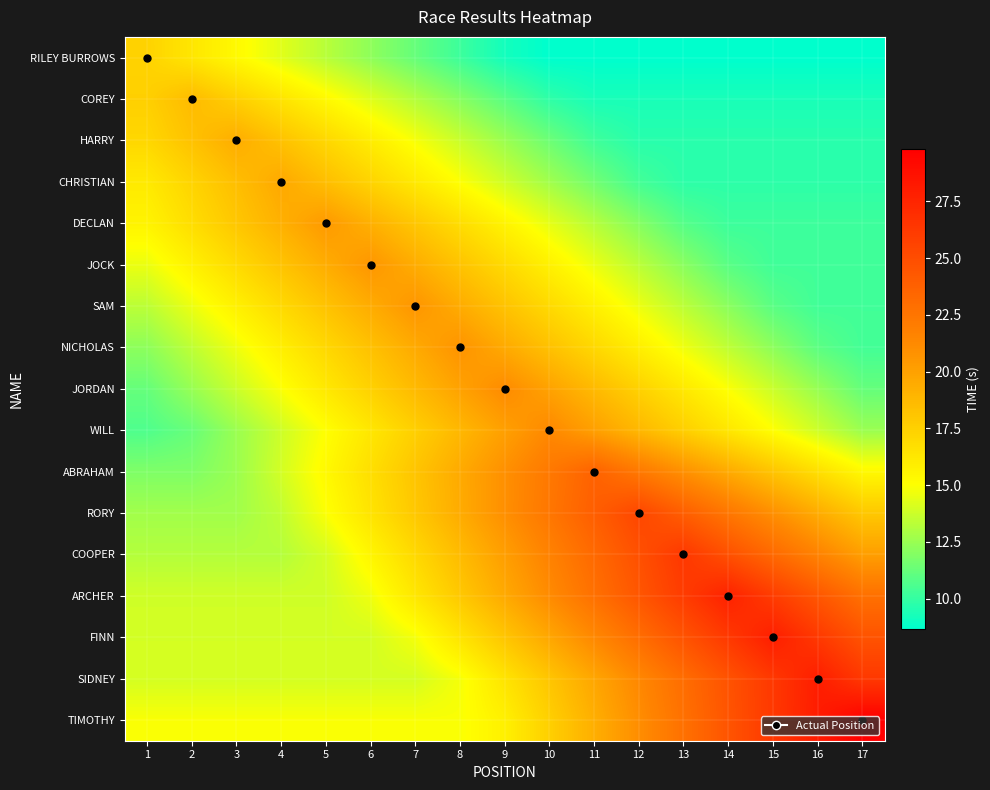

Reading left to right, what are all the values shown in this chart?

RILEY BURROWS: 1=17.4	2=16.3	3=15.3	4=14.3	5=13.3	6=12.2	7=11.2	8=10.2	9=9.2	10=8.7	11=8.7	12=8.7	13=8.7	14=8.7	15=8.7	16=8.7	17=8.7
COREY: 1=17.5	2=18.6	3=17.5	4=16.4	5=15.3	6=14.2	7=13.2	8=12.1	9=11.0	10=9.9	11=9.3	12=9.3	13=9.3	14=9.3	15=9.3	16=9.3	17=9.3
HARRY: 1=17.1	2=18.3	3=19.4	4=18.3	5=17.1	6=16.0	7=14.8	8=13.7	9=12.6	10=11.4	11=10.3	12=9.7	13=9.7	14=9.7	15=9.7	16=9.7	17=9.7
CHRISTIAN: 1=16.1	2=17.3	3=18.5	4=19.6	5=18.5	6=17.3	7=16.1	8=15.0	9=13.8	10=12.7	11=11.5	12=10.4	13=9.8	14=9.8	15=9.8	16=9.8	17=9.8
DECLAN: 1=15.6	2=16.8	3=18.0	4=19.2	5=20.4	6=19.2	7=18.0	8=16.8	9=15.6	10=14.4	11=13.2	12=12.0	13=10.8	14=10.2	15=10.2	16=10.2	17=10.2
JOCK: 1=14.5	2=15.8	3=17.0	4=18.2	5=19.4	6=20.6	7=19.4	8=18.2	9=17.0	10=15.8	11=14.5	12=13.3	13=12.1	14=10.9	15=10.3	16=10.3	17=10.3
SAM: 1=13.4	2=14.6	3=15.8	4=17.0	5=18.2	6=19.4	7=20.6	8=19.4	9=18.2	10=17.0	11=15.8	12=14.6	13=13.4	14=12.1	15=10.9	16=10.3	17=10.3
NICHOLAS: 1=12.2	2=13.4	3=14.6	4=15.9	5=17.1	6=18.3	7=19.5	8=20.8	9=19.5	10=18.3	11=17.1	12=15.9	13=14.6	14=13.4	15=12.2	16=11.0	17=10.4
JORDAN: 1=11.2	2=12.5	3=13.7	4=15.0	5=16.2	6=17.5	7=18.7	8=19.9	9=21.2	10=19.9	11=18.7	12=17.5	13=16.2	14=15.0	15=13.7	16=12.5	17=11.2
WILL: 1=10.7	2=11.3	3=12.5	4=13.8	5=15.0	6=16.3	7=17.6	8=18.8	9=20.1	10=21.3	11=20.1	12=18.8	13=17.6	14=16.3	15=15.0	16=13.8	17=12.5
ABRAHAM: 1=11.9	2=11.9	3=12.6	4=13.9	5=15.3	6=16.7	7=18.1	8=19.5	9=20.9	10=22.3	11=23.7	12=22.3	13=20.9	14=19.5	15=18.1	16=16.7	17=15.3
RORY: 1=12.7	2=12.7	3=12.7	4=13.5	5=15.0	6=16.5	7=18.0	8=19.5	9=21.0	10=22.4	11=23.9	12=25.4	13=23.9	14=22.4	15=21.0	16=19.5	17=18.0
COOPER: 1=13.2	2=13.2	3=13.2	4=13.2	5=14.0	6=15.5	7=17.1	8=18.6	9=20.2	10=21.7	11=23.3	12=24.8	13=26.4	14=24.8	15=23.3	16=21.7	17=20.2
ARCHER: 1=13.8	2=13.8	3=13.8	4=13.8	5=13.8	6=14.7	7=16.3	8=17.9	9=19.6	10=21.2	11=22.8	12=24.4	13=26.1	14=27.7	15=26.1	16=24.4	17=22.8
FINN: 1=14.0	2=14.0	3=14.0	4=14.0	5=14.0	6=14.0	7=14.8	8=16.4	9=18.1	10=19.7	11=21.4	12=23.0	13=24.6	14=26.3	15=27.9	16=26.3	17=24.6
SIDNEY: 1=14.0	2=14.0	3=14.0	4=14.0	5=14.0	6=14.0	7=14.0	8=14.8	9=16.4	10=18.1	11=19.7	12=21.4	13=23.0	14=24.7	15=26.3	16=27.9	17=26.3
TIMOTHY: 1=14.9	2=14.9	3=14.9	4=14.9	5=14.9	6=14.9	7=14.9	8=14.9	9=15.8	10=17.5	11=19.3	12=21.0	13=22.8	14=24.6	15=26.3	16=28.1	17=29.8